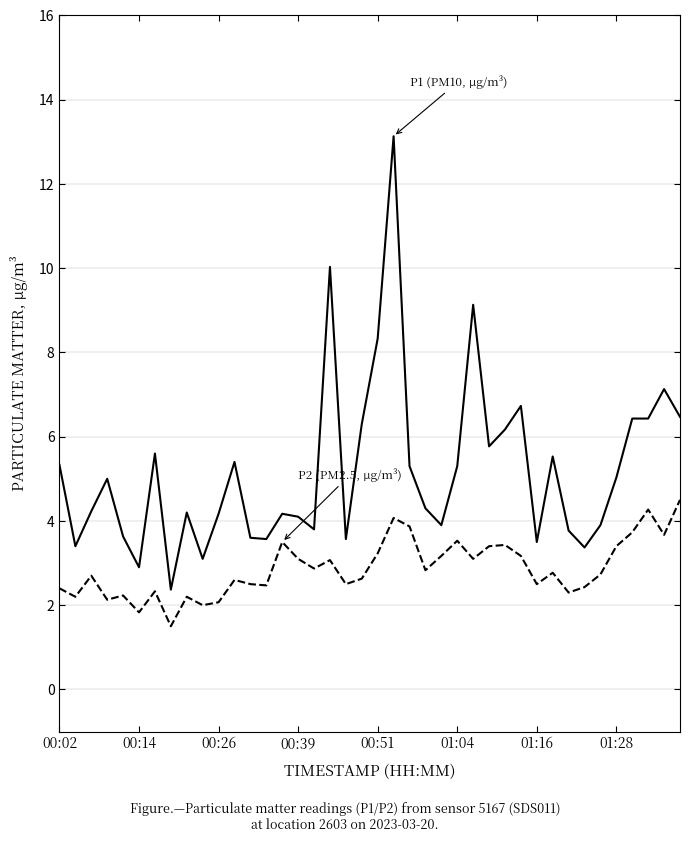

What is the greatest value displayed?

13.1